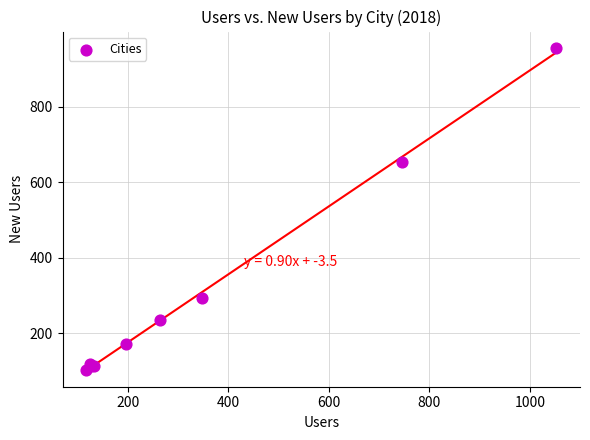

What Y value in the scatter plot is closest to 530?

653